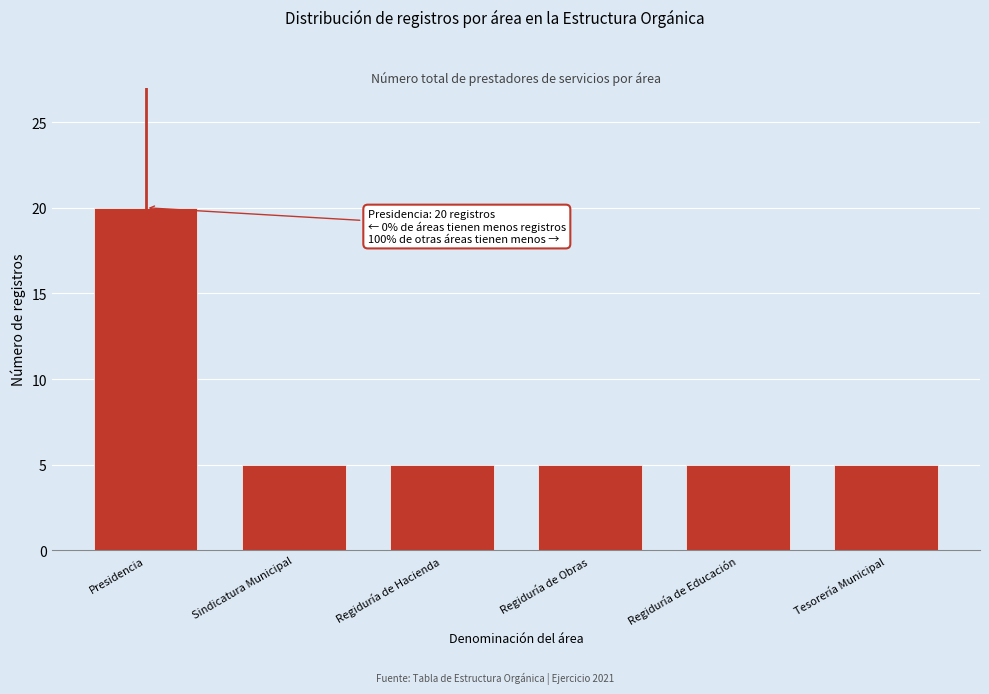

Reading left to right, list all the values displayed in this chart.

Presidencia=20	Sindicatura Municipal=5	Regiduría de Hacienda=5	Regiduría de Obras=5	Regiduría de Educación=5	Tesorería Municipal=5